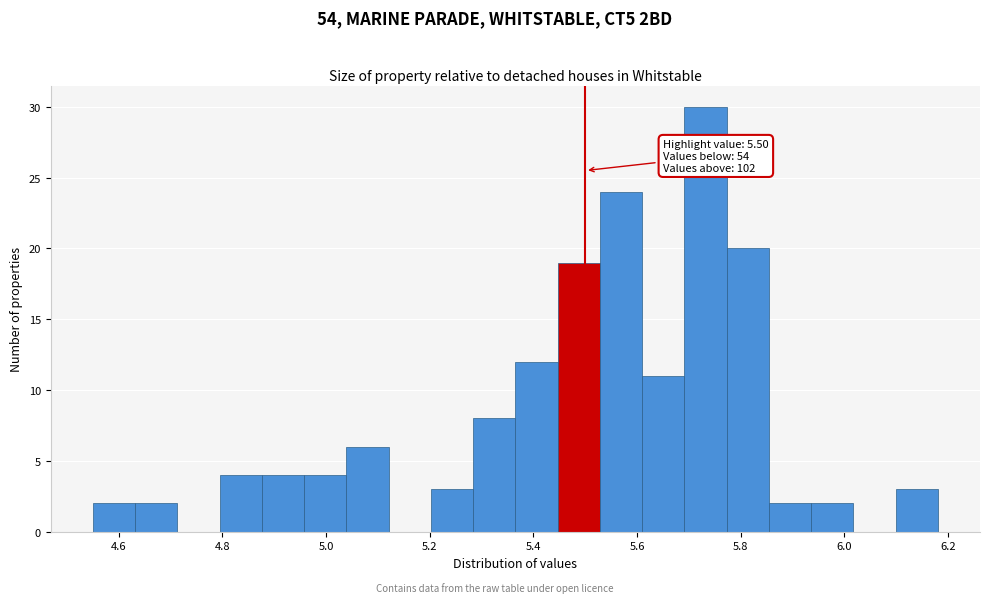

Which range on the x-axis has the tallest bar?

5.70 to 5.78